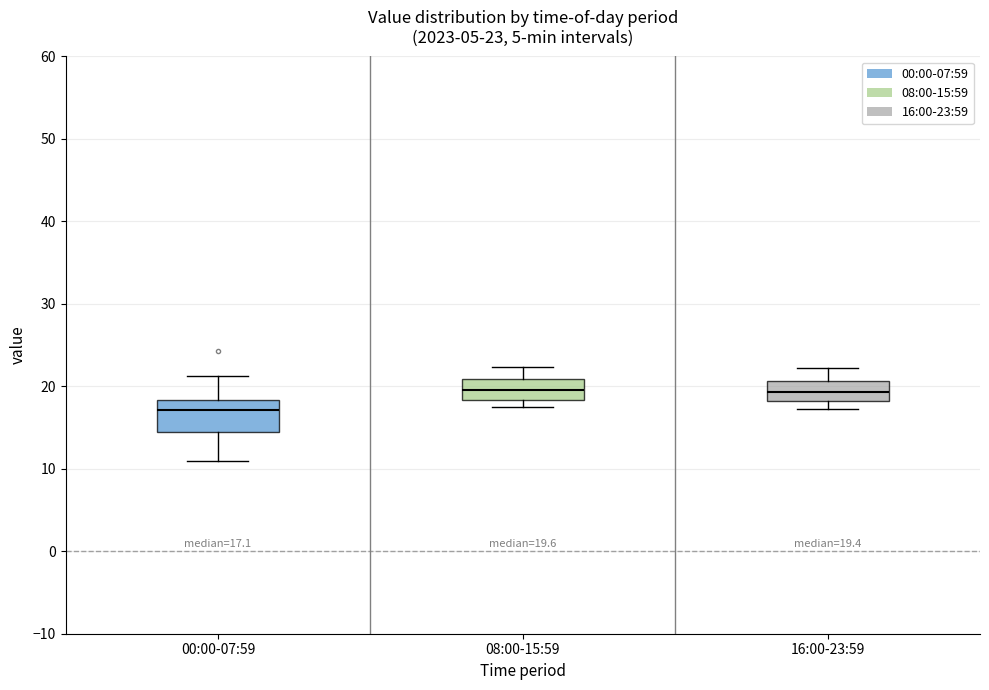

Which box has the lowest median line?

00:00-07:59